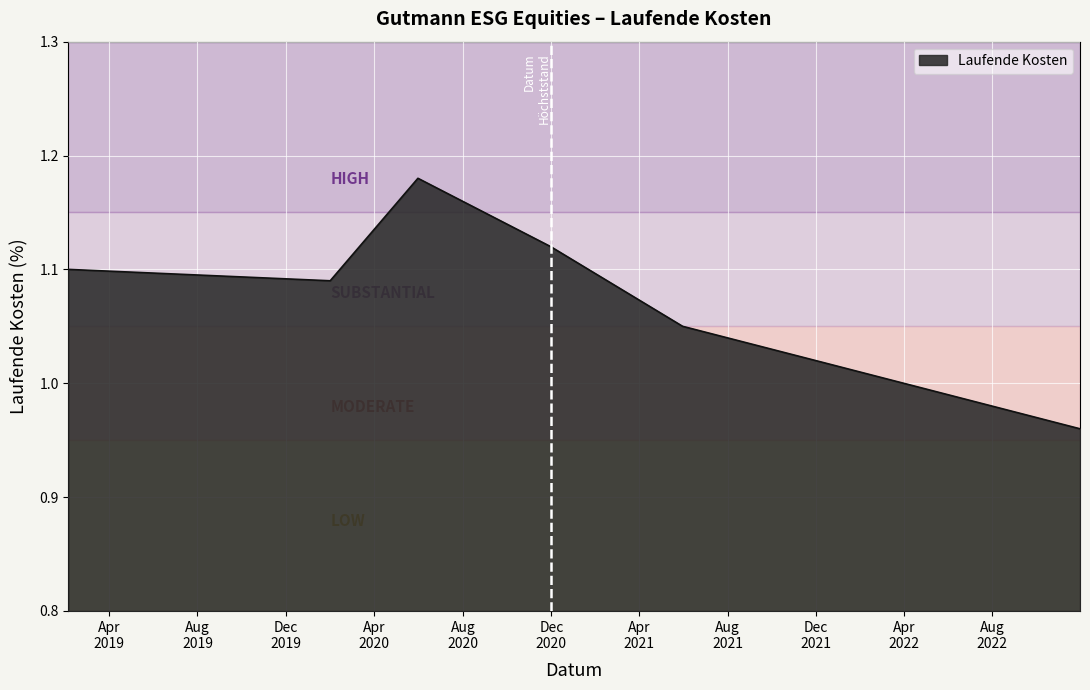

How many lines are shown in the chart?

1